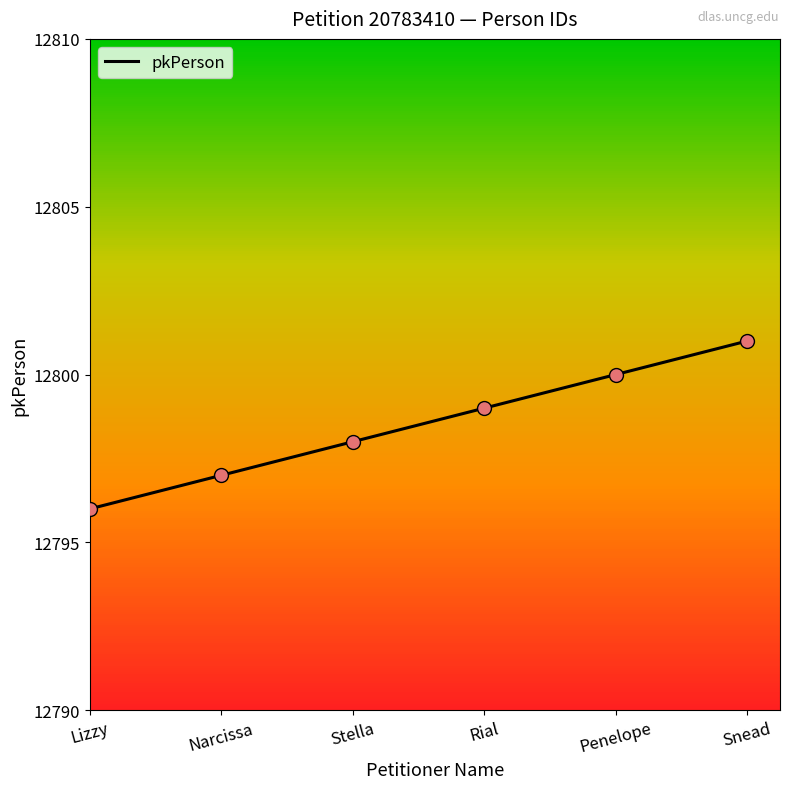

What is the change in value from Narcissa to Stella?

+1